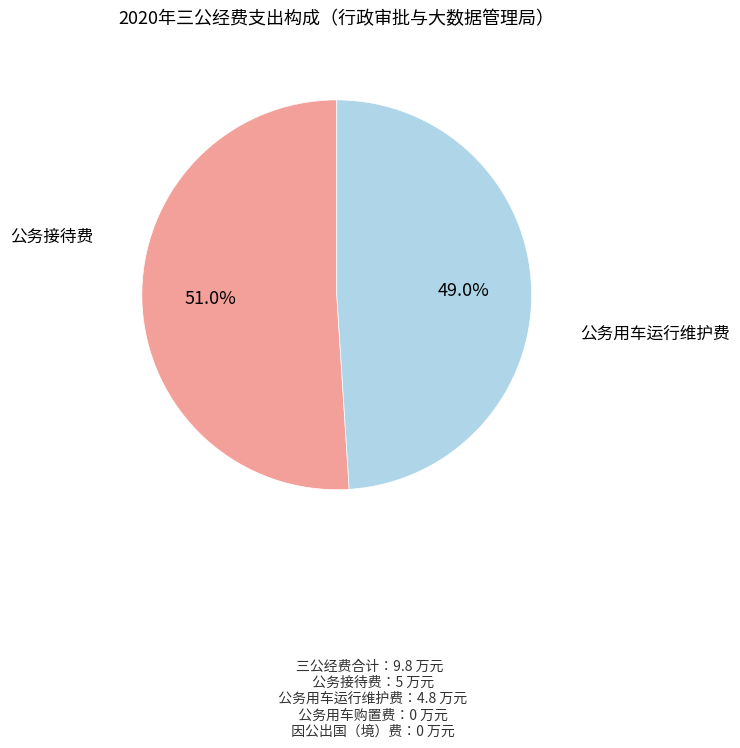

Which slice is the smallest?

公务用车运行维护费